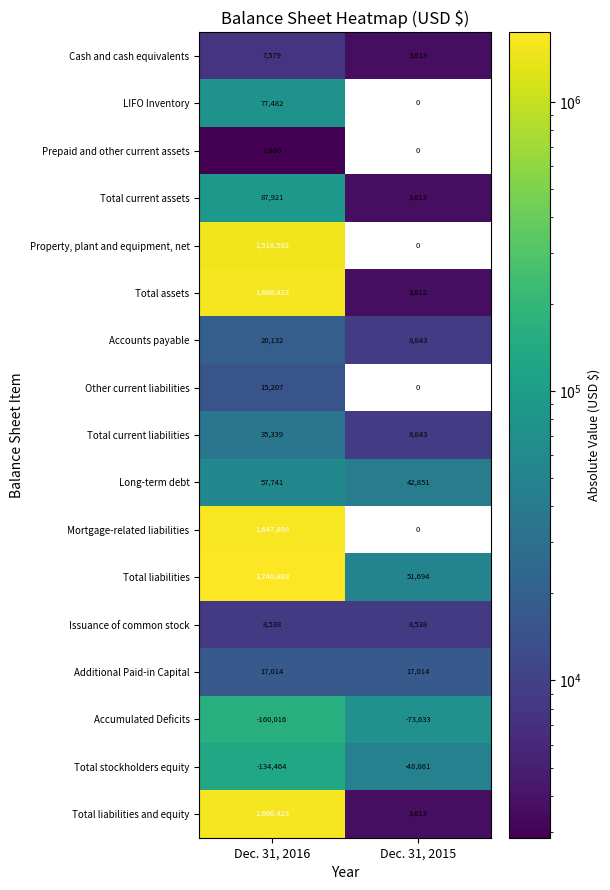

Which series has the largest range (max minus min)?

Total liabilities